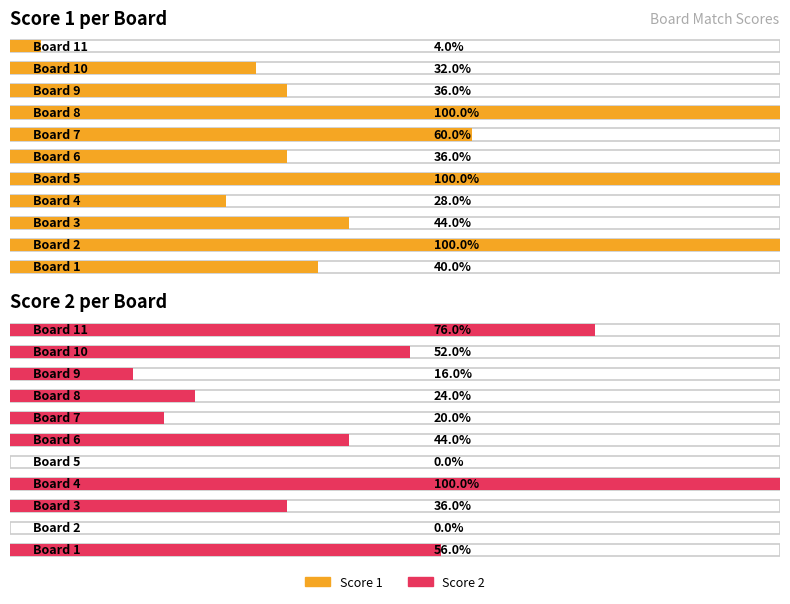

Which series changed the most between 5 and 25?

Score 1